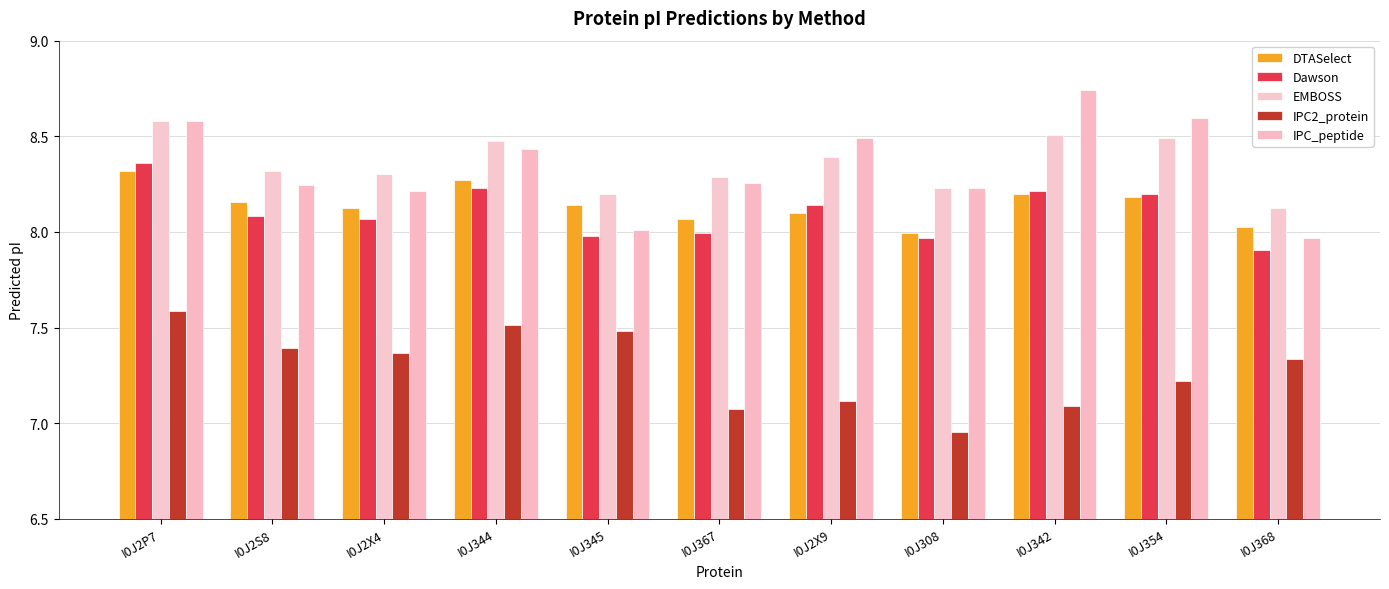

At how many categories does at least one series exceed 8?

11